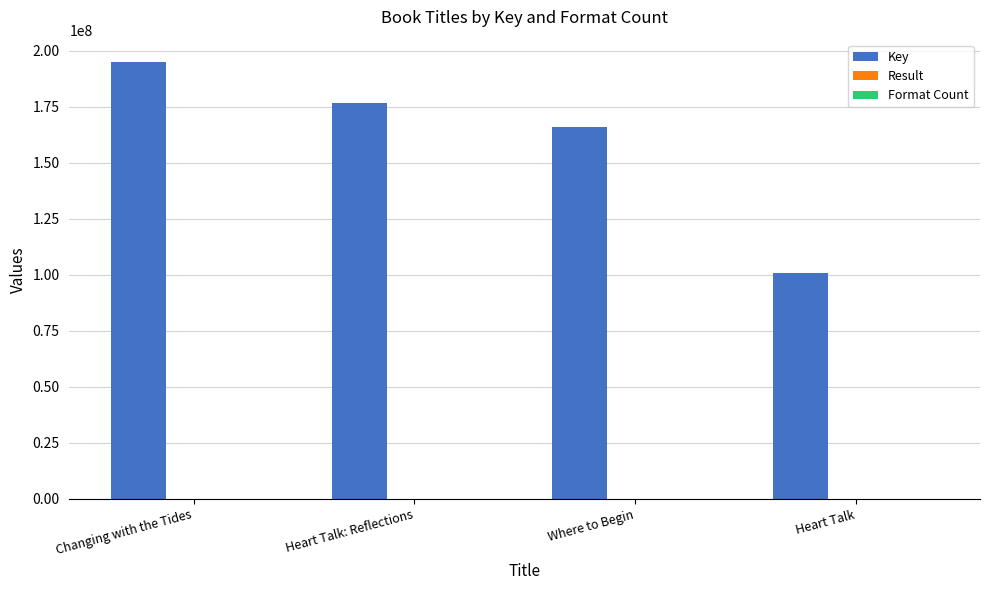

What is the sum of all Key values?

639043386